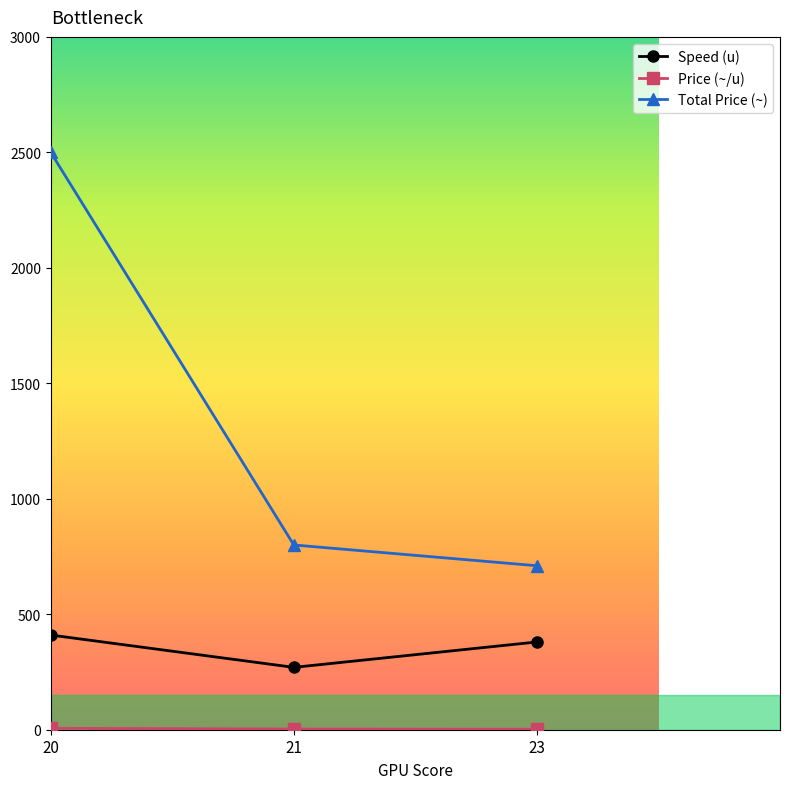

What is the value of the Speed (u) point at the 1st from the left?

410.0